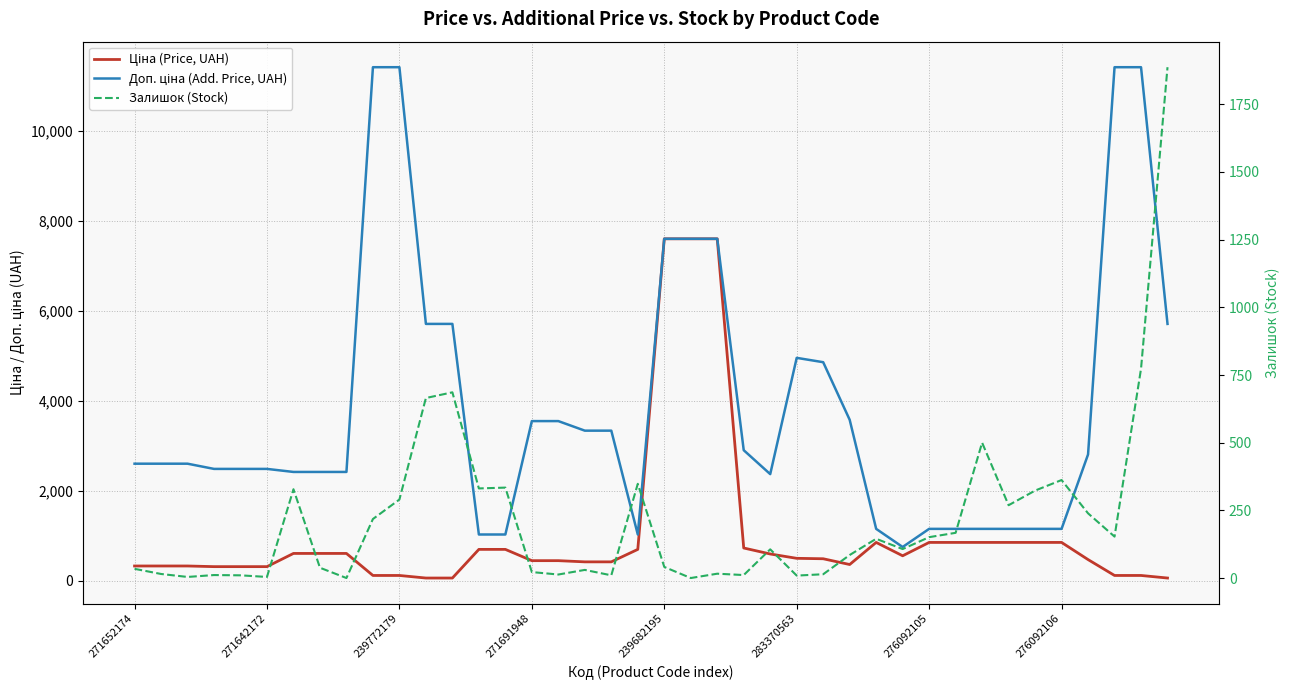

What is the difference between the Доп. ціна (Add. Price, UAH) values at 38 and 24?

9043.5